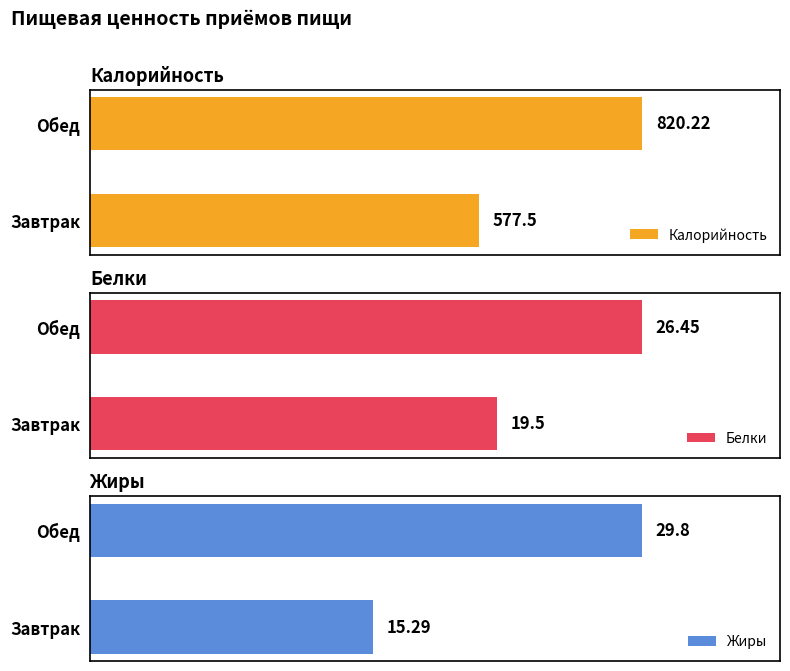

How many data points in Калорийность are less than 820?

1